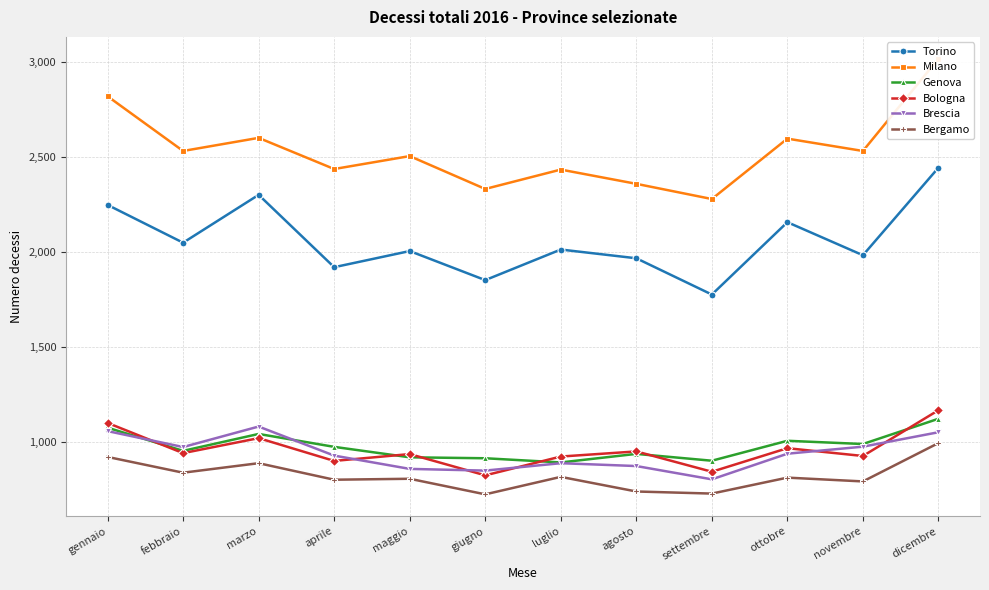

At which label does Bologna reach its minimum?

giugno